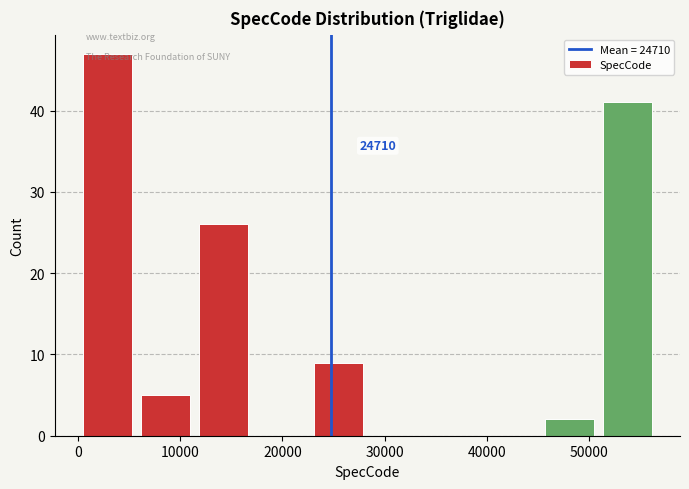

Which range on the x-axis has the tallest bar?

0 to 6000